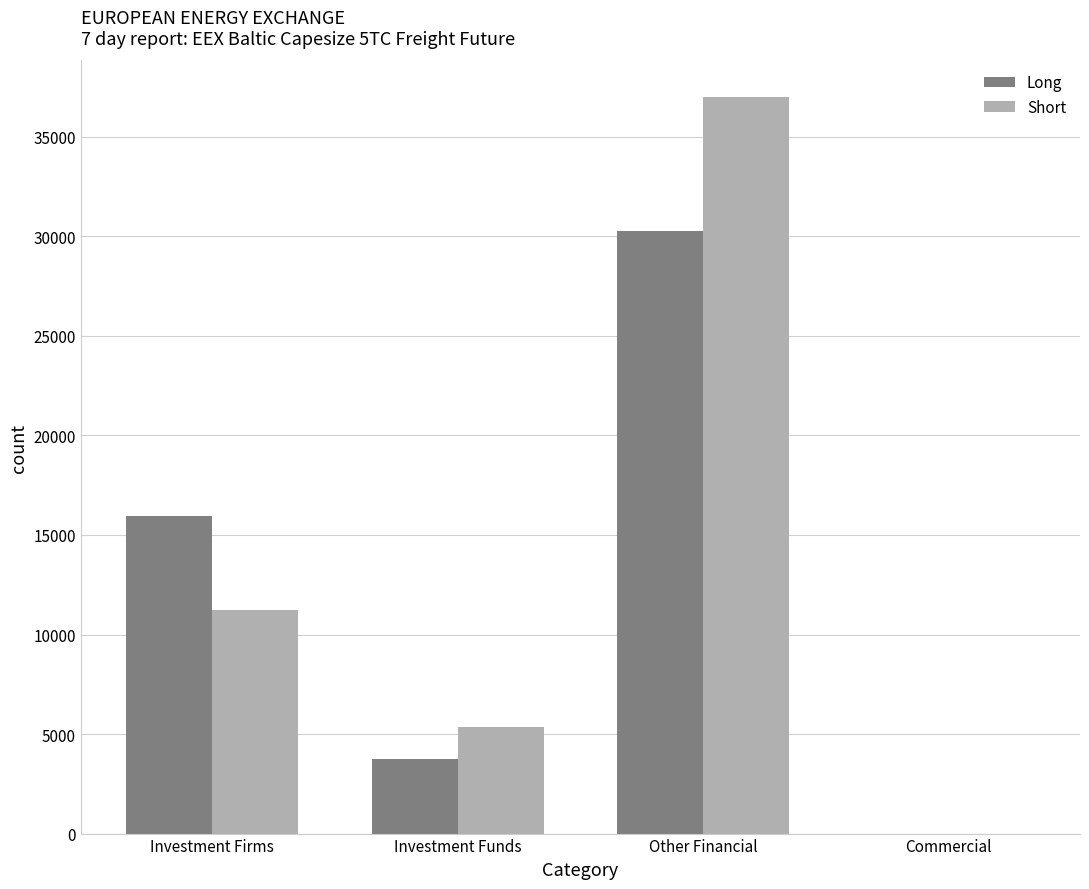

Are the bars grouped side by side (vs. stacked)?

Yes